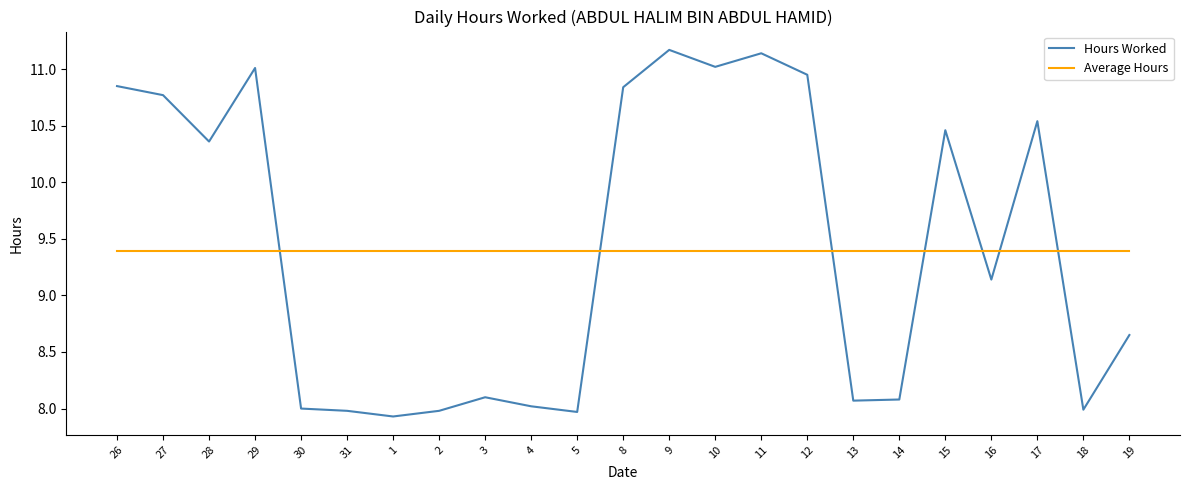

Is the value of Average Hours at 15 greater than the value of Hours Worked at 19?

Yes